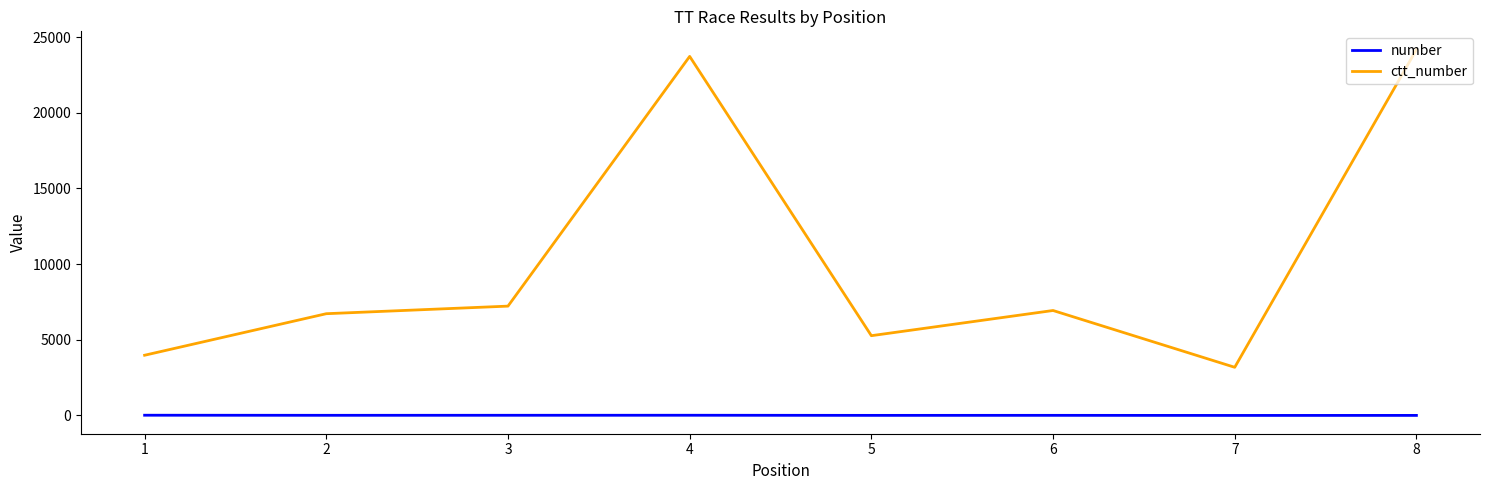

At which category does ctt_number reach its first local valley?

5